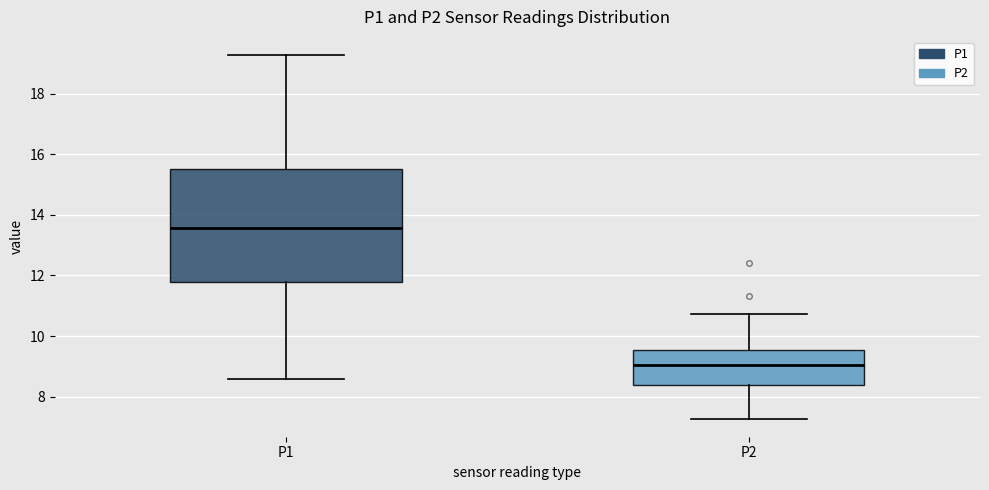

Comparing the boxes themselves (not the whiskers), which one is the tallest?

P1